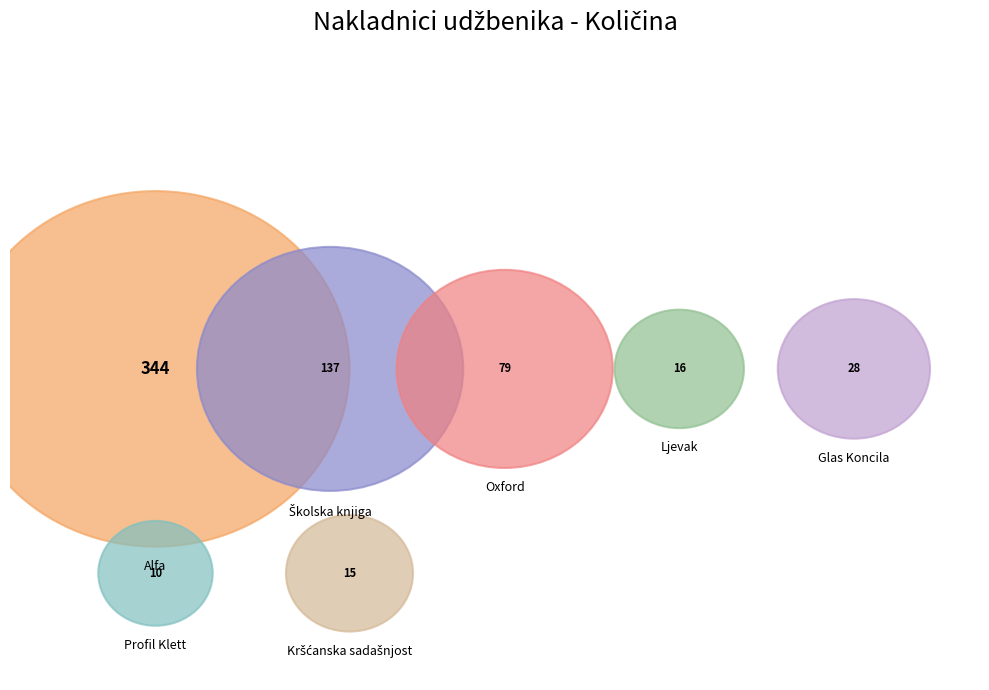

Does Glas Koncila represent more than half of the total?

No